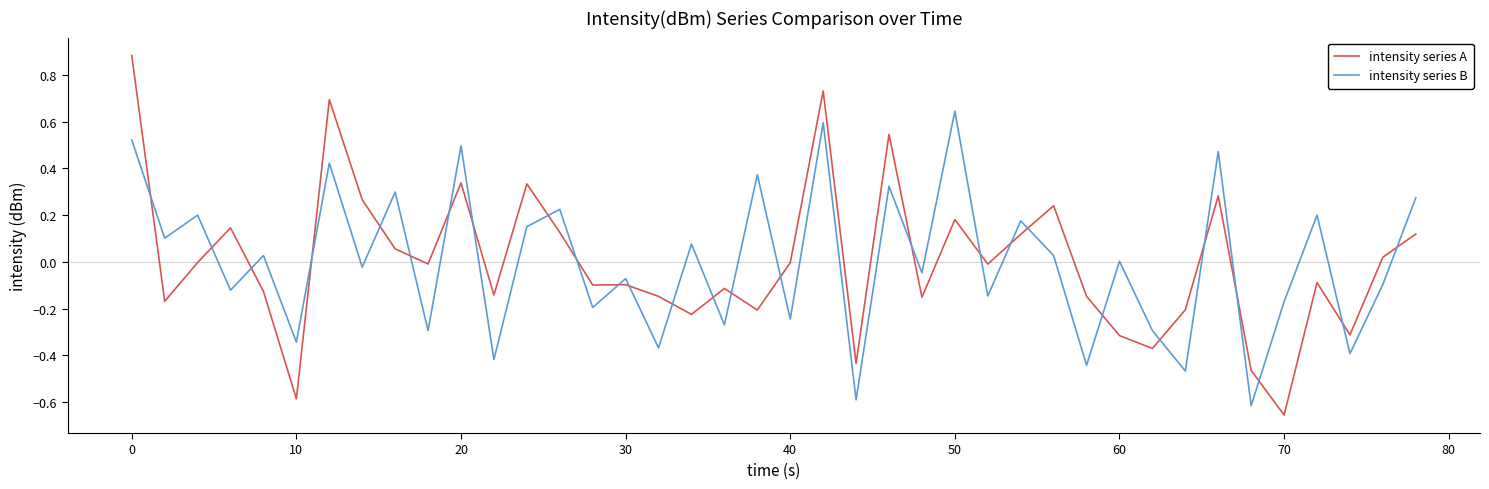

Rank the series by their maximum value, from lowest to highest.

intensity series B, intensity series A